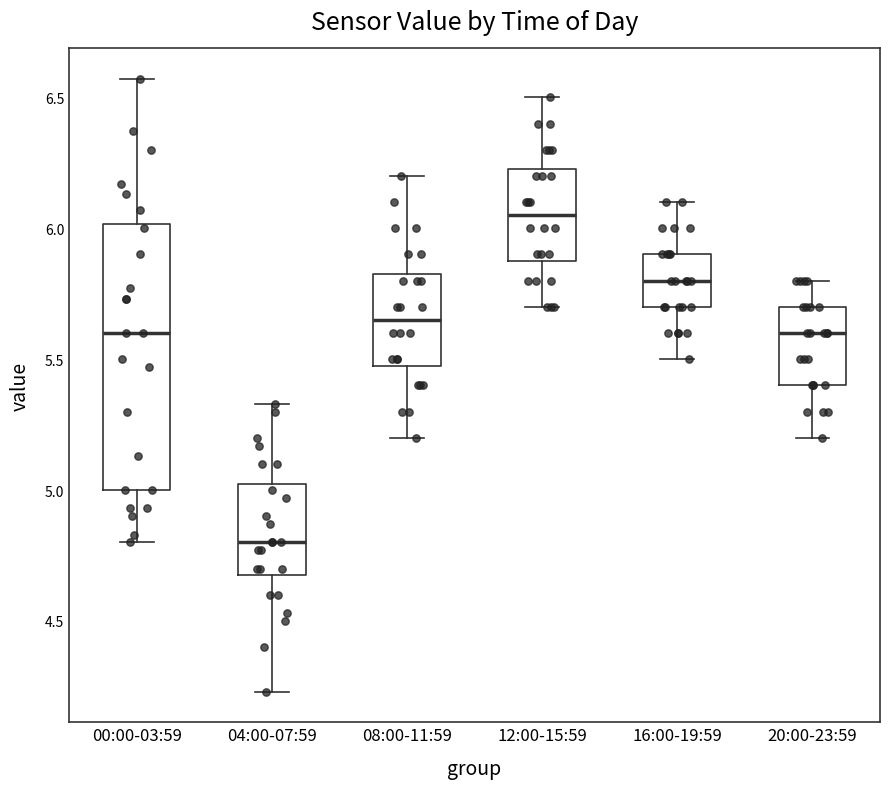

Where is the lower edge of the box for 12:00-15:59 on the y-axis? The values are not printed on the chart, so give them approximately, as read against the axis.

5.90